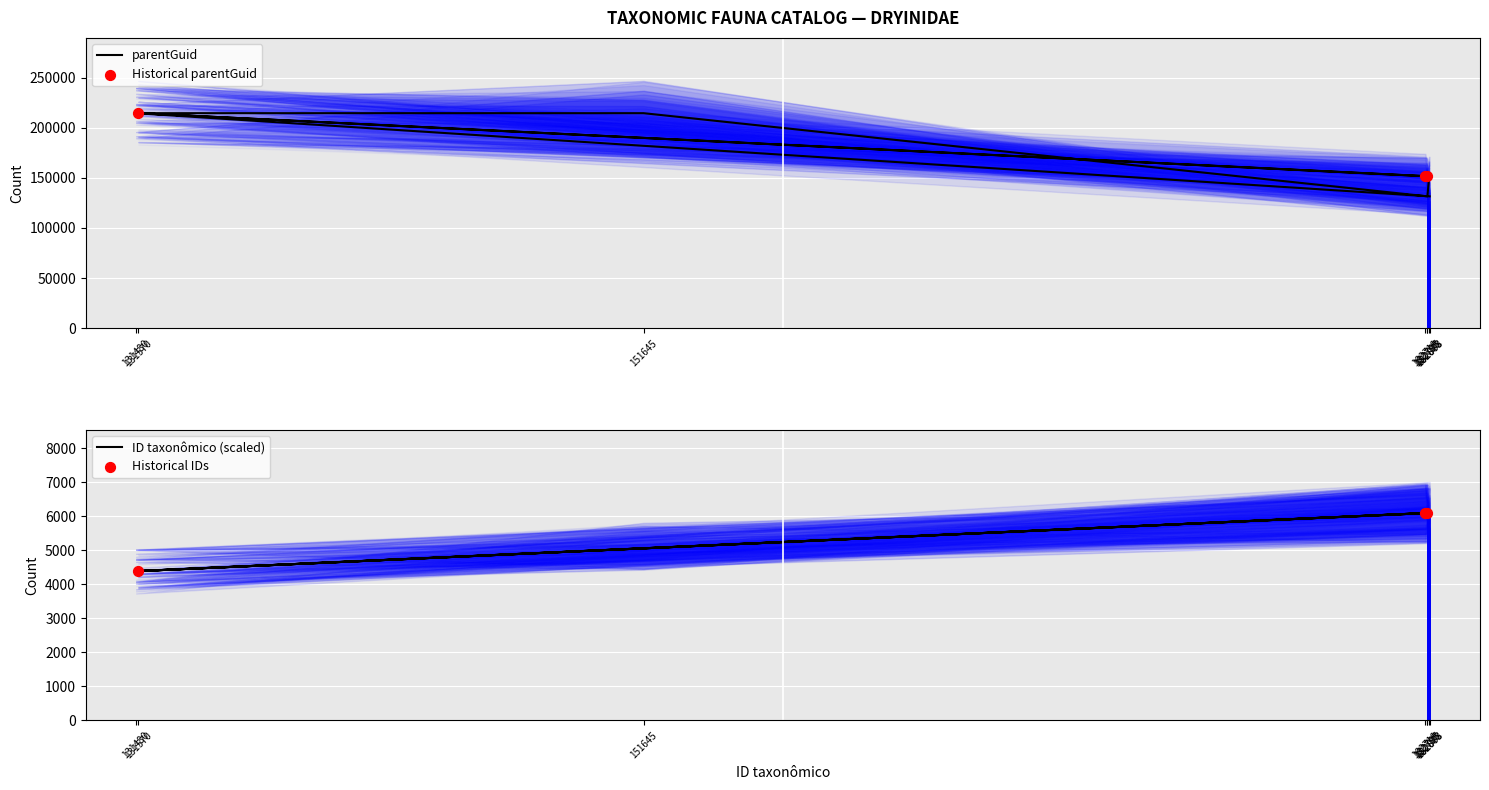

Approximately how many times larger is the value at 182888 compared to 131570?

0.6